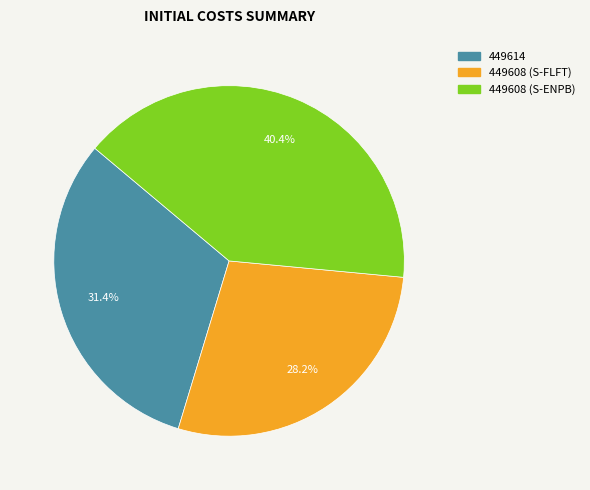

Does 449614 represent more than half of the total?

No